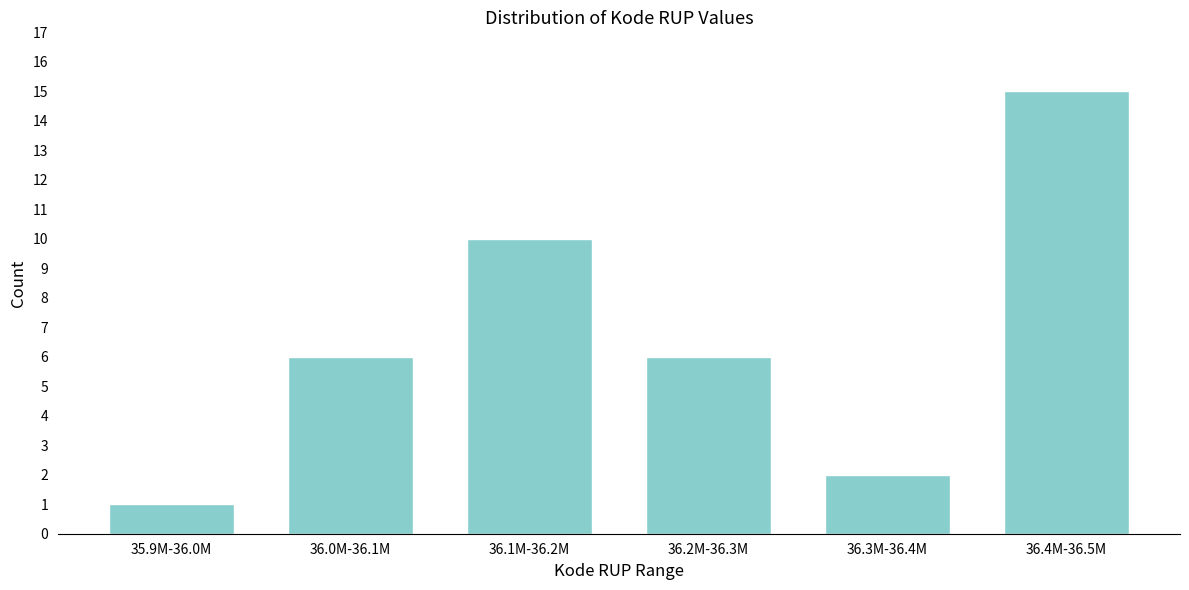

Reading left to right, transcribe all the data shown in this chart.

1	6	10	6	2	15